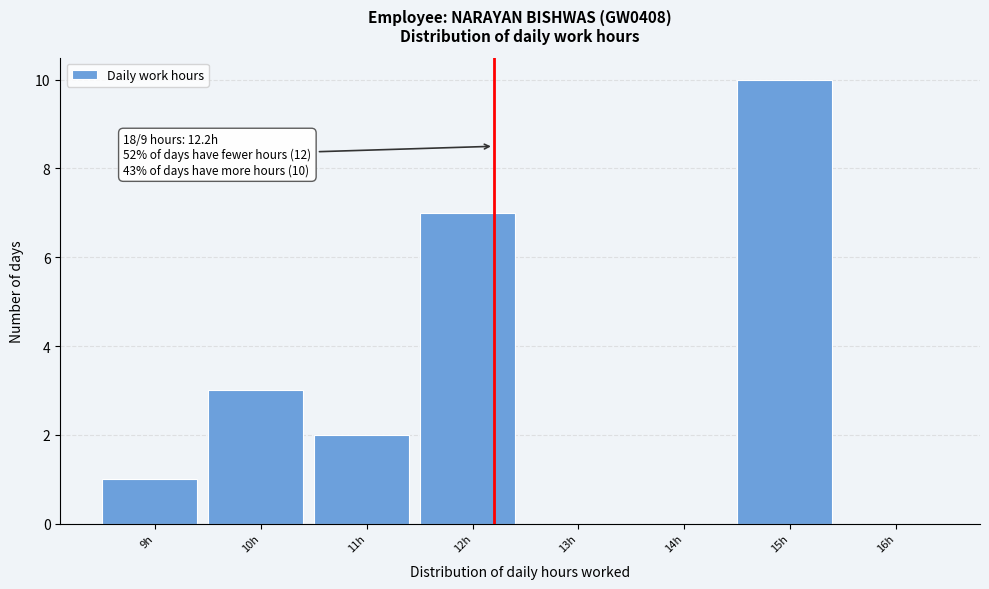

Over which range of the x-axis is the bar tallest?

14.5 to 15.5